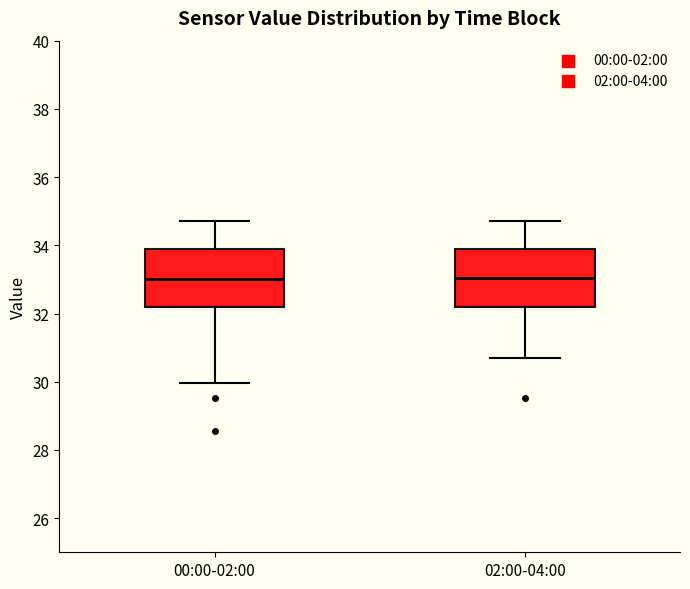

Where does the upper whisker of the box for 00:00-02:00 end on the y-axis? The values are not printed on the chart, so give them approximately, as read against the axis.

34.8